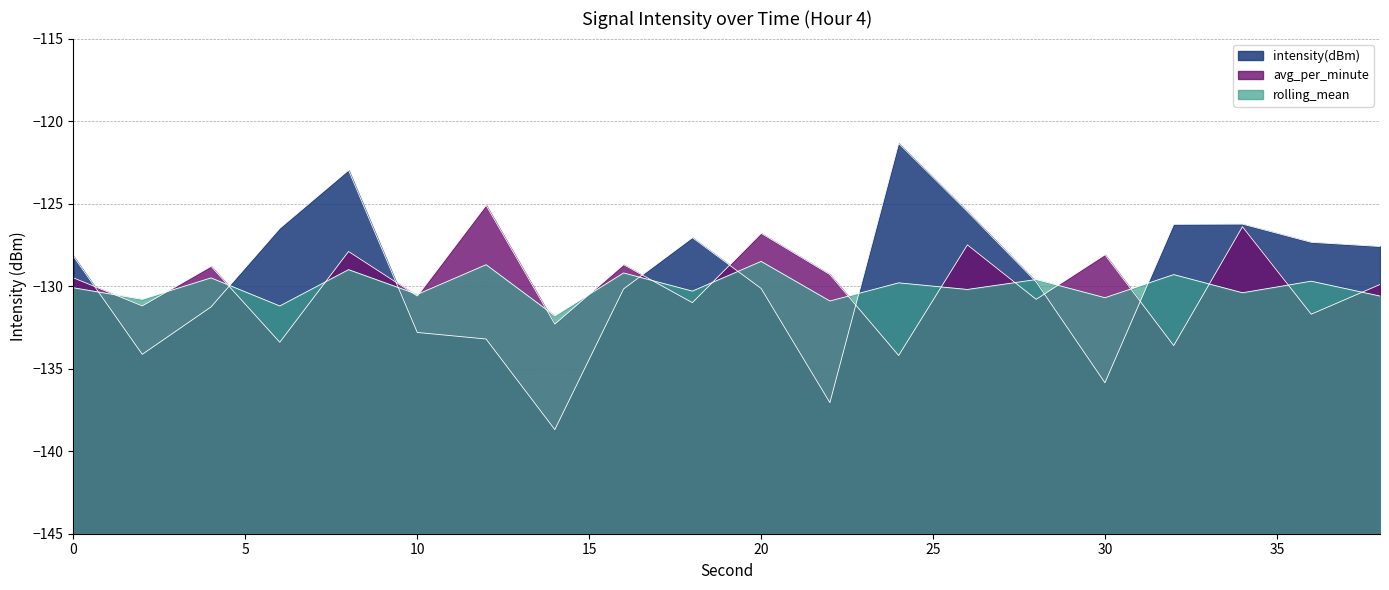

Rank the series by their average value, from lowest to highest.

rolling_mean, avg_per_minute, intensity(dBm)